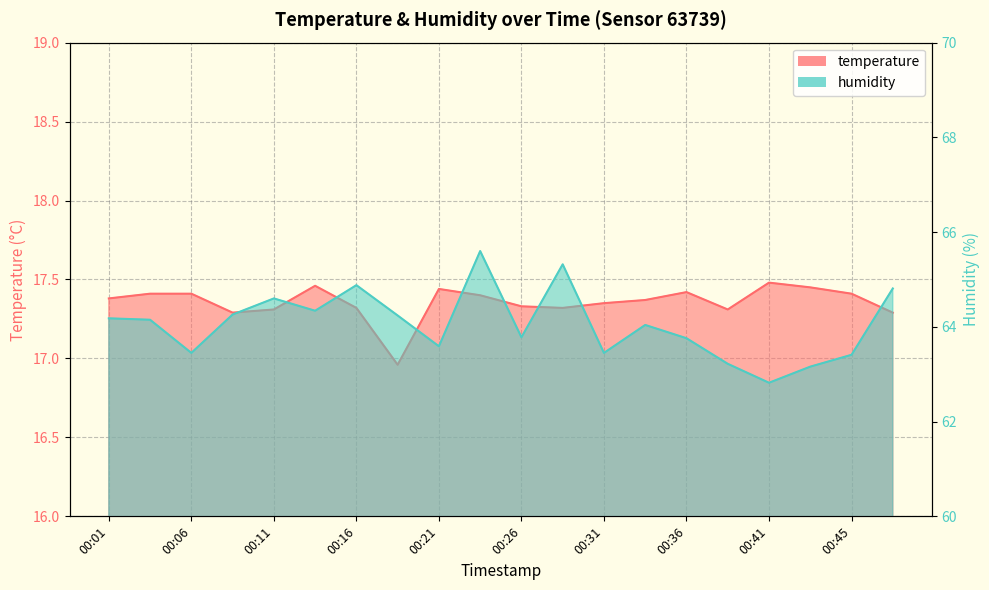

The temperature series shows 17.4 at 00:04. True or false?

True